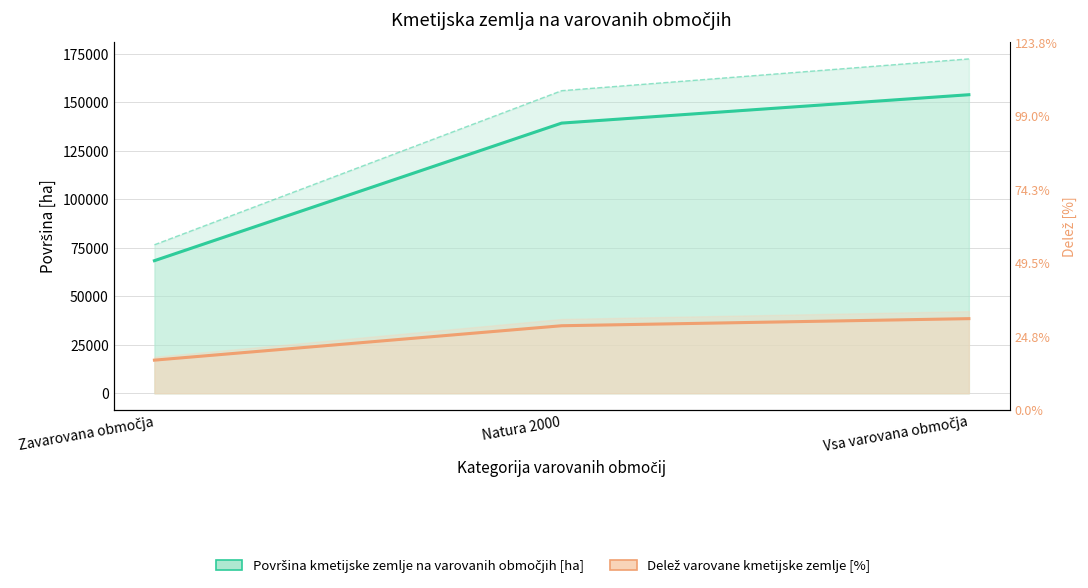

How many values in the Površina kmetijske zemlje na varovanih območjih [ha] series are below 139230?

1